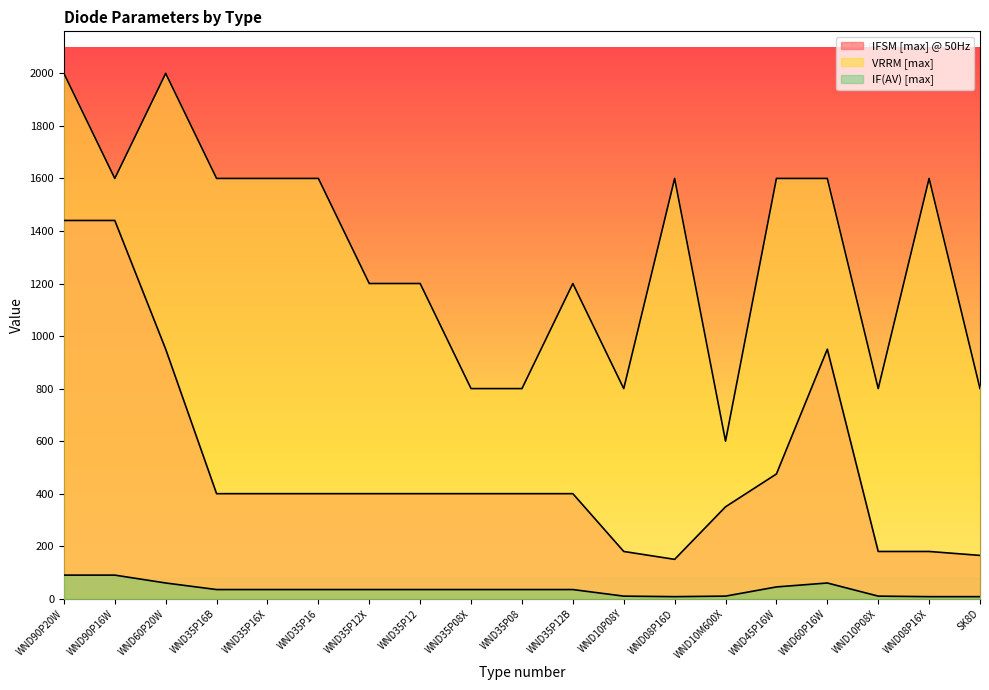

What is the maximum value shown in the chart?

2000